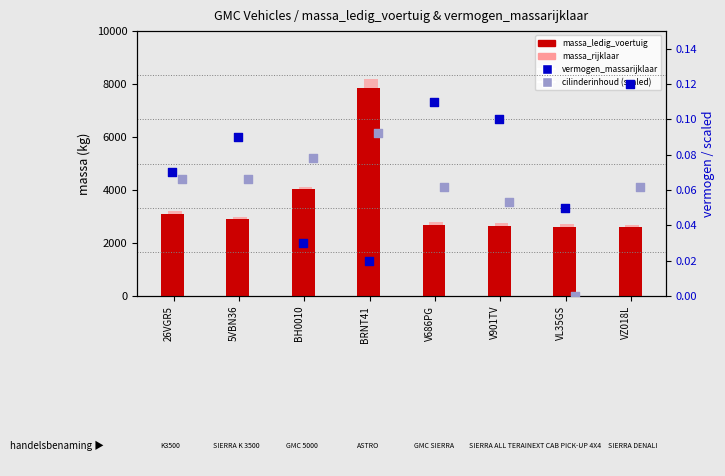

What is the total value across all series at BH0010?

8160.1